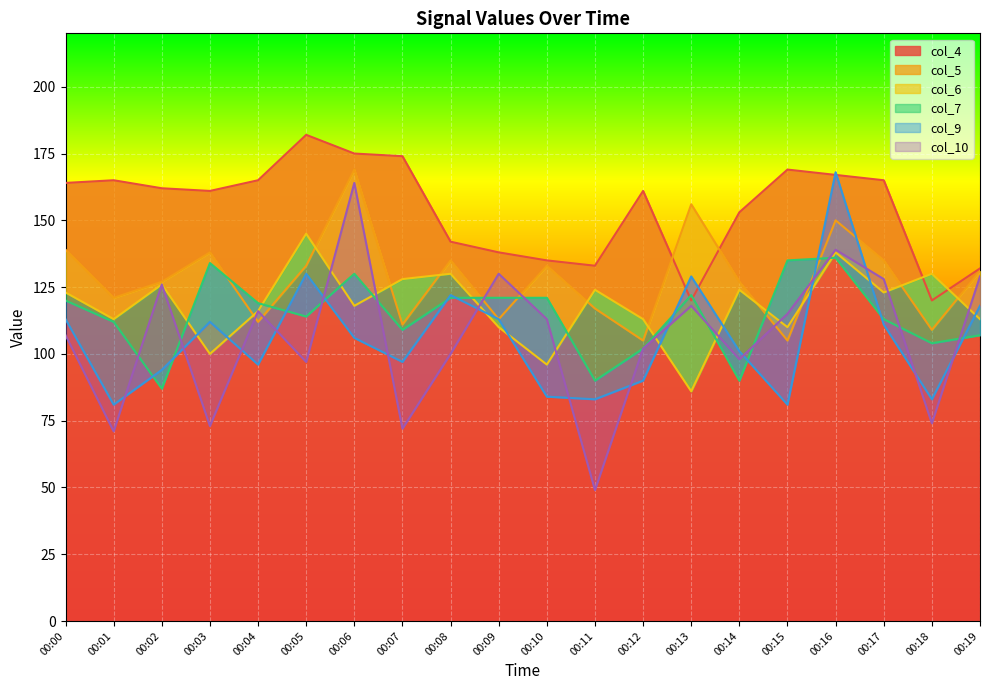

What is the lowest value of the col_7 series?

87